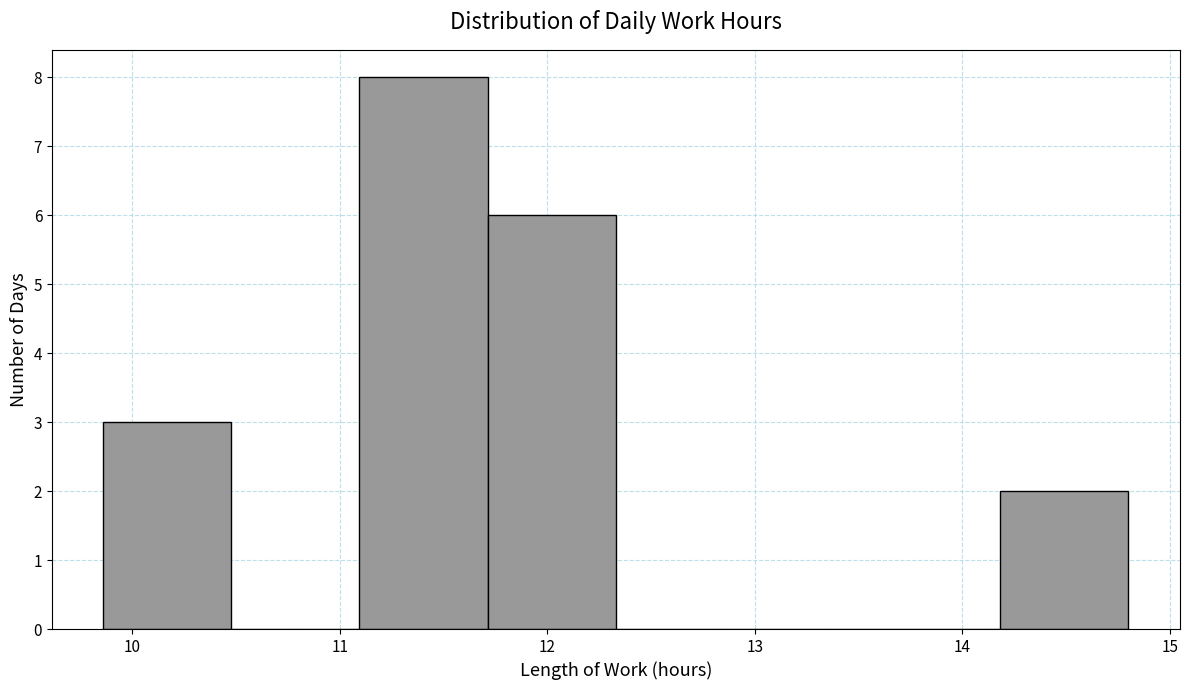

Reading left to right, transcribe this chart: for each bar, give the range it covers on the x-axis and its height. Neither the bar edges nor the heights are printed on the chart, so give them approximately, as read against the axes.

9.9 to 10.5: 3
10.5 to 11.1: 0
11.1 to 11.7: 8
11.7 to 12.3: 6
12.3 to 12.9: 0
12.9 to 13.6: 0
13.6 to 14.2: 0
14.2 to 14.8: 2